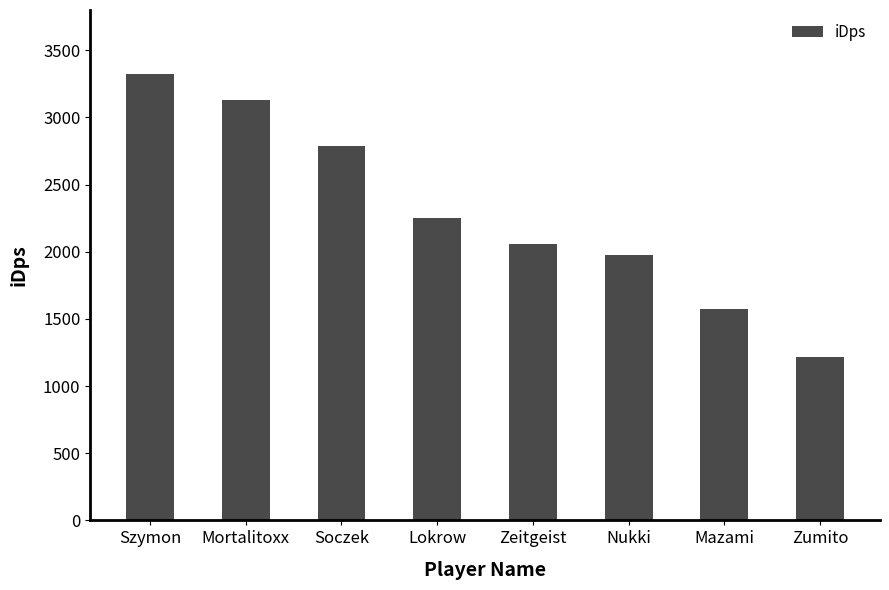

Approximately how many times larger is the value at Lokrow compared to Mazami?

1.4